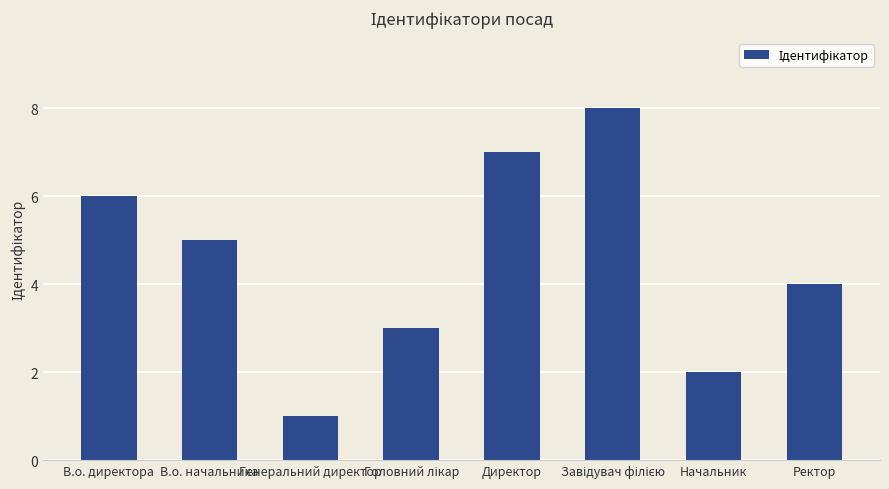

Which label corresponds to the smallest value in the chart?

Генеральний директор